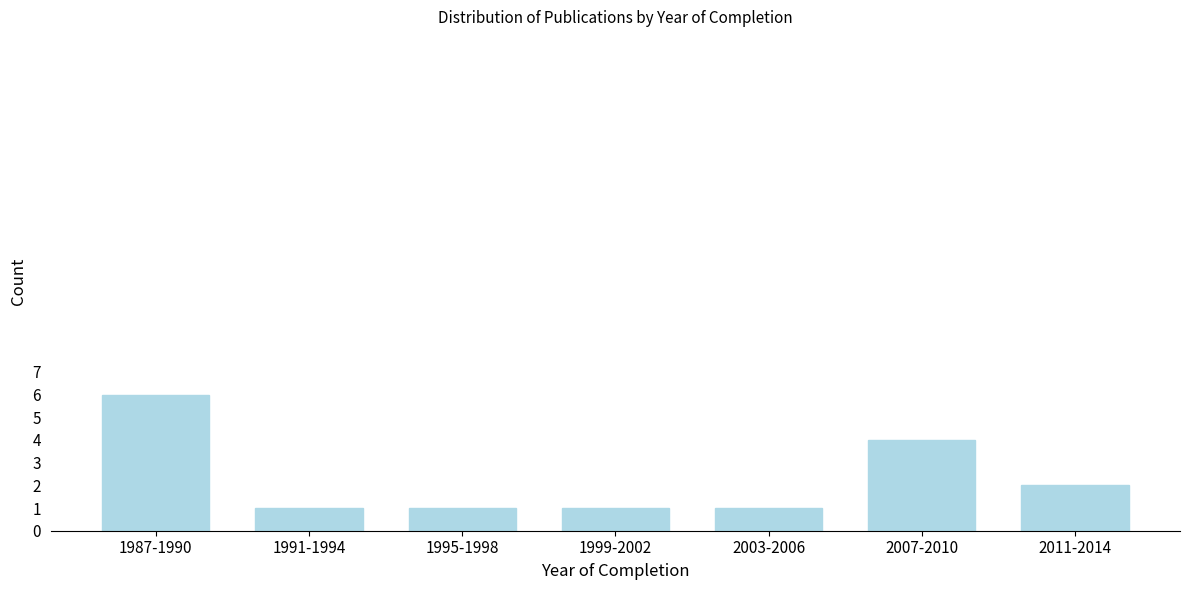

Reading left to right, what are all the values shown in this chart?

6	1	1	1	1	4	2